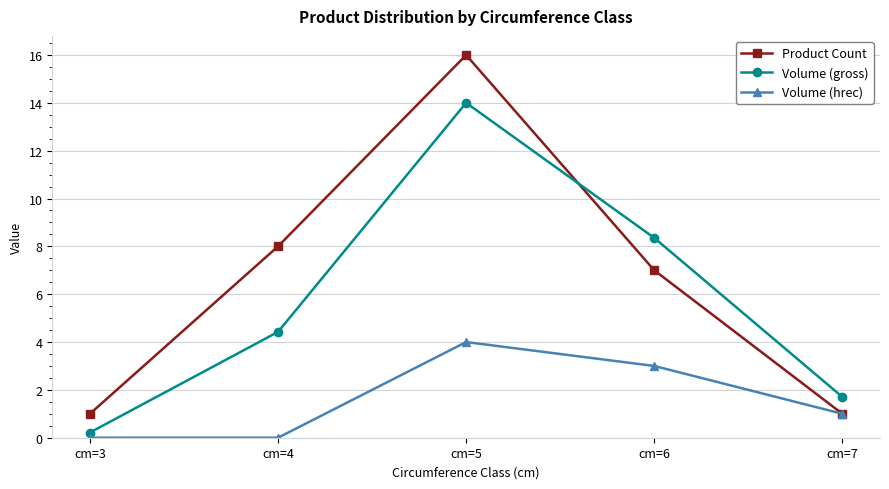

How many categories are shown in the chart?

5